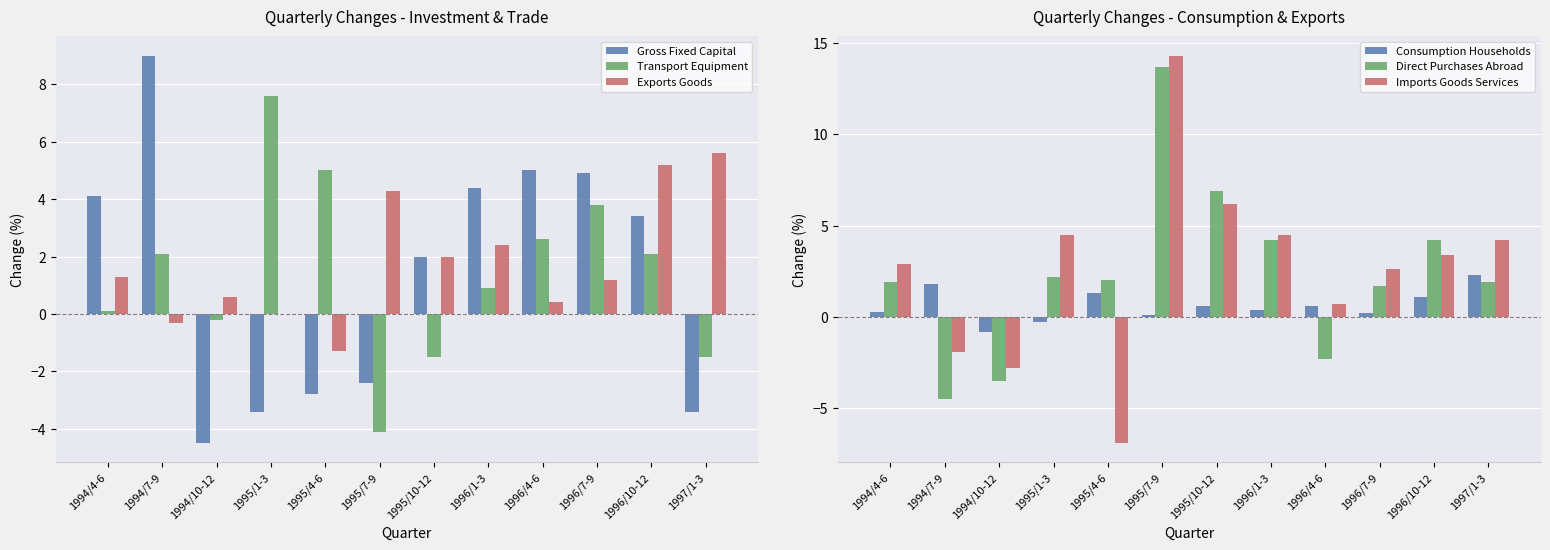

What is the label of the 3rd bar from the right?

1996/7-9